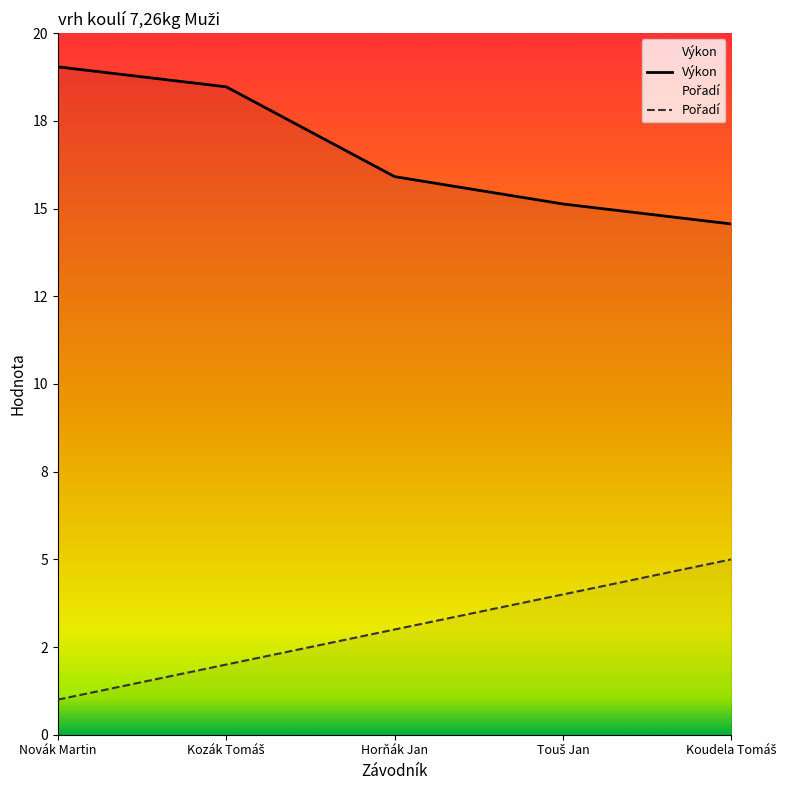

How many values in the Pořadí series exceed 3?

2